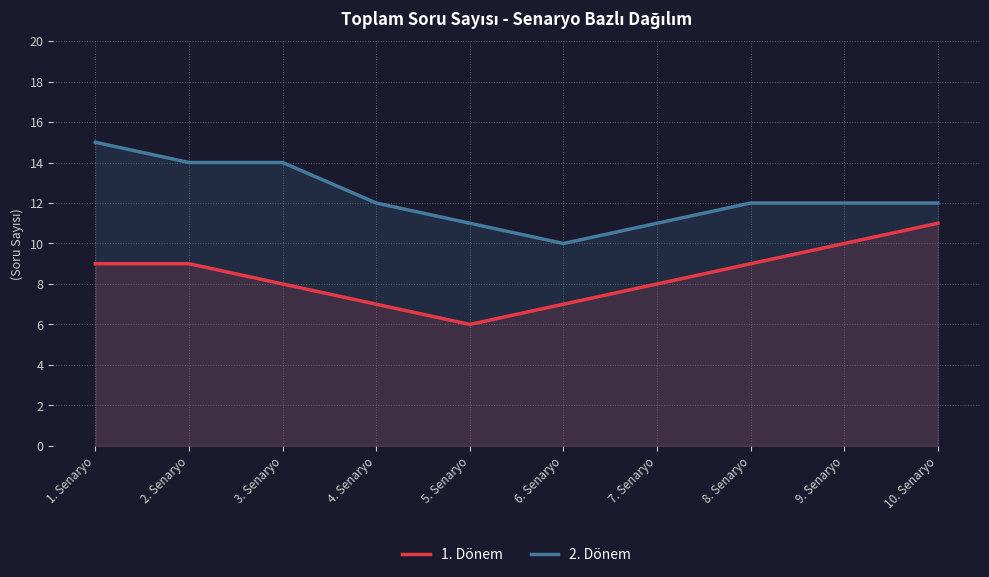

True or false: 2. Dönem and 1. Dönem cross at least once.

False